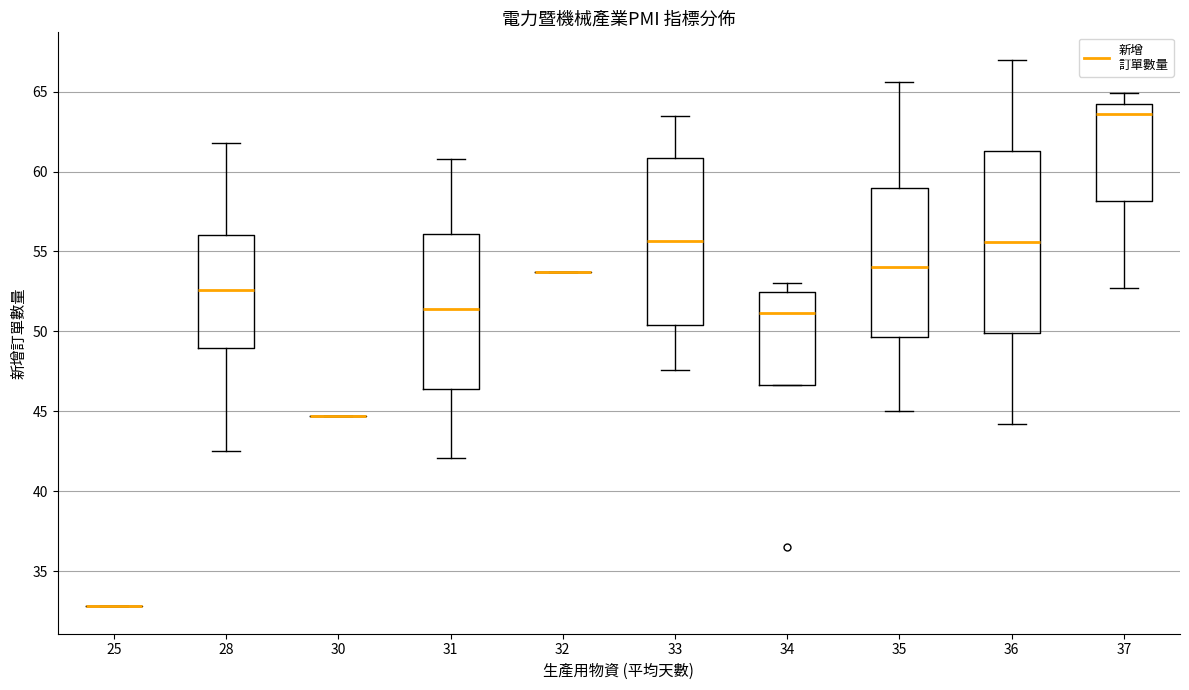

Reading left to right, transcribe this box plot: for each box, give where its median line is, the range the box spans, and where its two whiskers end, as read against the y-axis. The values are not printed on the chart, so give them approximately, as read against the axis.

25: box collapsed to a line at 33.0, whiskers 33.0 to 33.0
28: median 52.5, box 49.0 to 56.0, whiskers 42.5 to 62.0
30: box collapsed to a line at 44.5, whiskers 44.5 to 44.5
31: median 51.5, box 46.5 to 56.0, whiskers 42.0 to 61.0
32: box collapsed to a line at 53.5, whiskers 53.5 to 53.5
33: median 55.5, box 50.5 to 61.0, whiskers 47.5 to 63.5
34: median 51.0, box 46.5 to 52.5, whiskers 46.5 to 53.0
35: median 54.0, box 49.5 to 59.0, whiskers 45.0 to 65.5
36: median 55.5, box 50.0 to 61.5, whiskers 44.0 to 67.0
37: median 63.5, box 58.0 to 64.5, whiskers 52.5 to 65.0